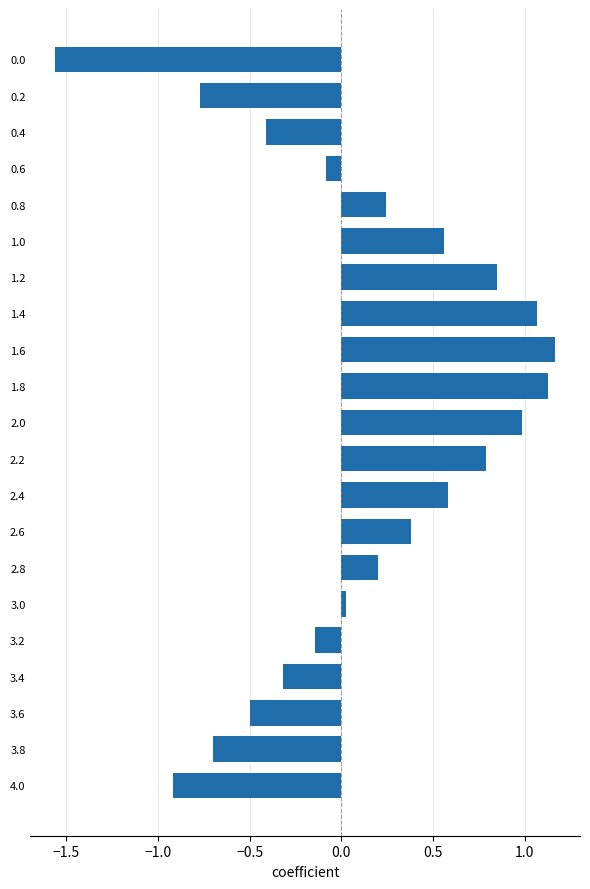

How many values are above zero?

12